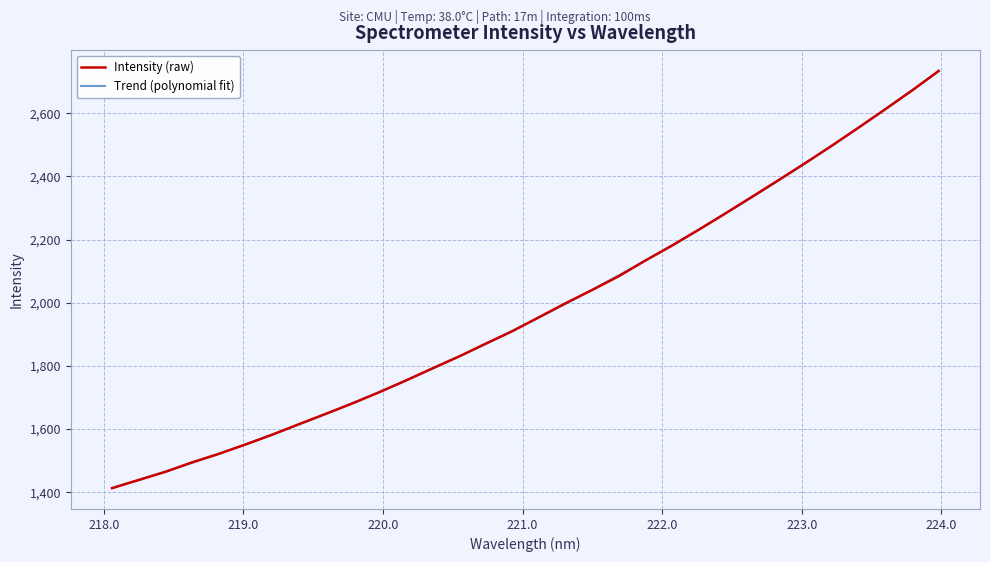

Which series has the widest spread of values?

Intensity (raw)